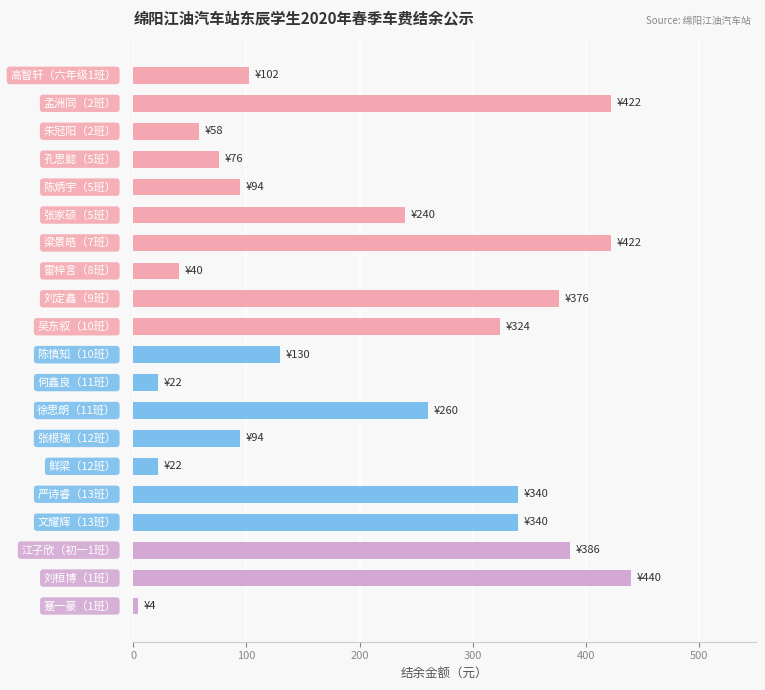

What is the difference between the second highest and second lowest values?

400